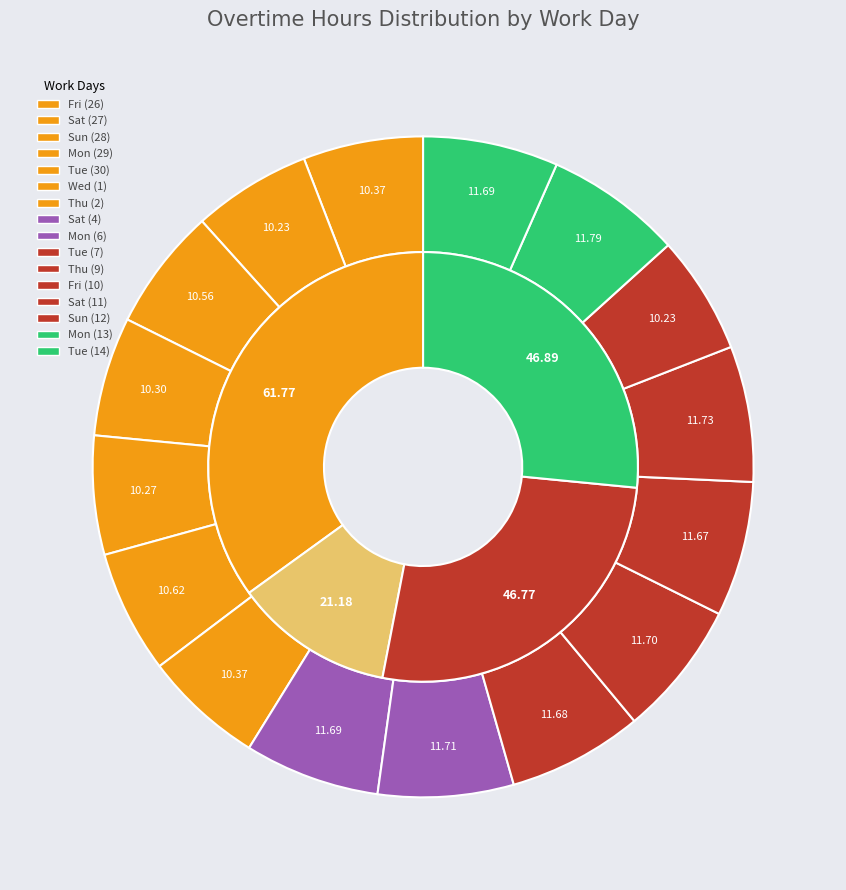

Between Thu (9) and Tue (7), which is larger?

Thu (9)